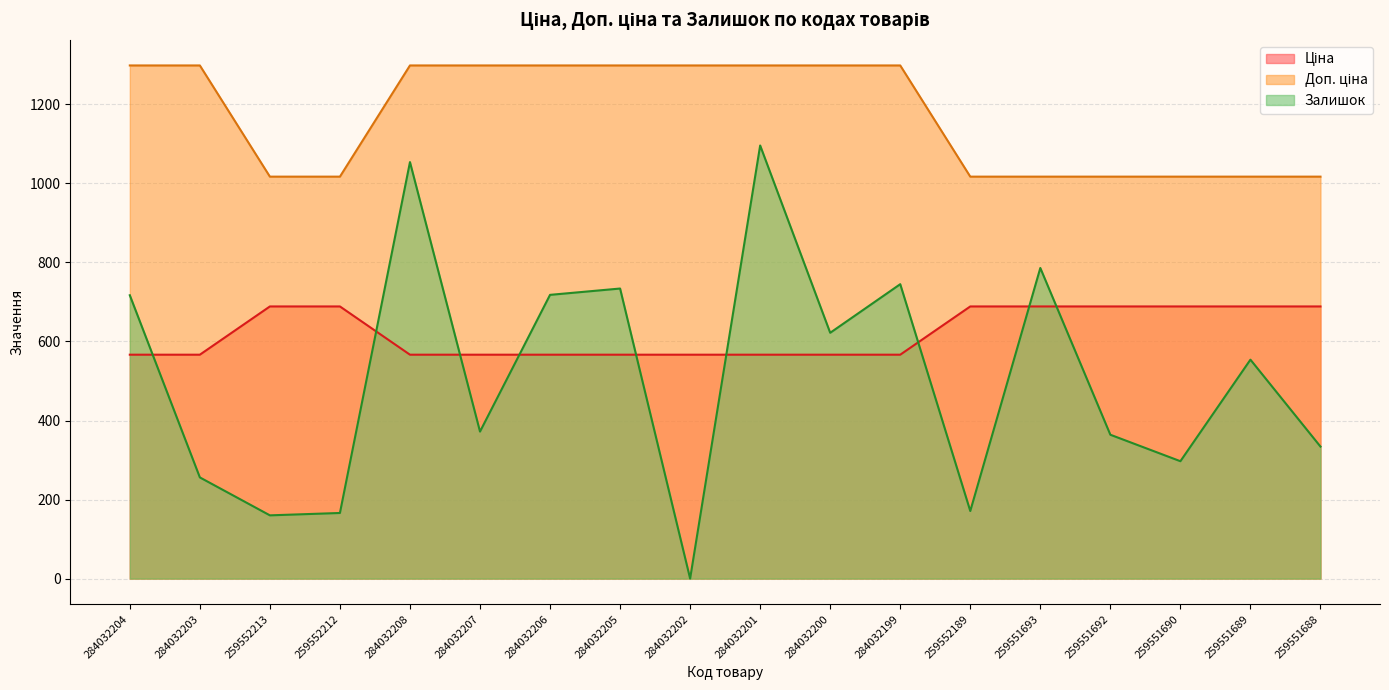

Is it true that Ціна equals 209.9 at 259551693?

False